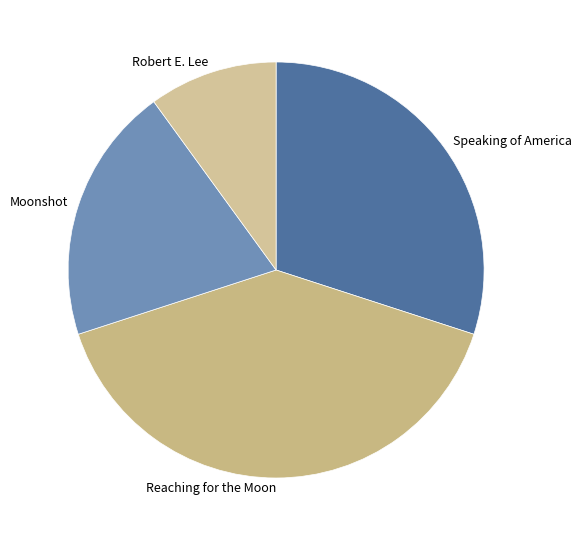

Is there any slice that represents more than half of the pie?

No